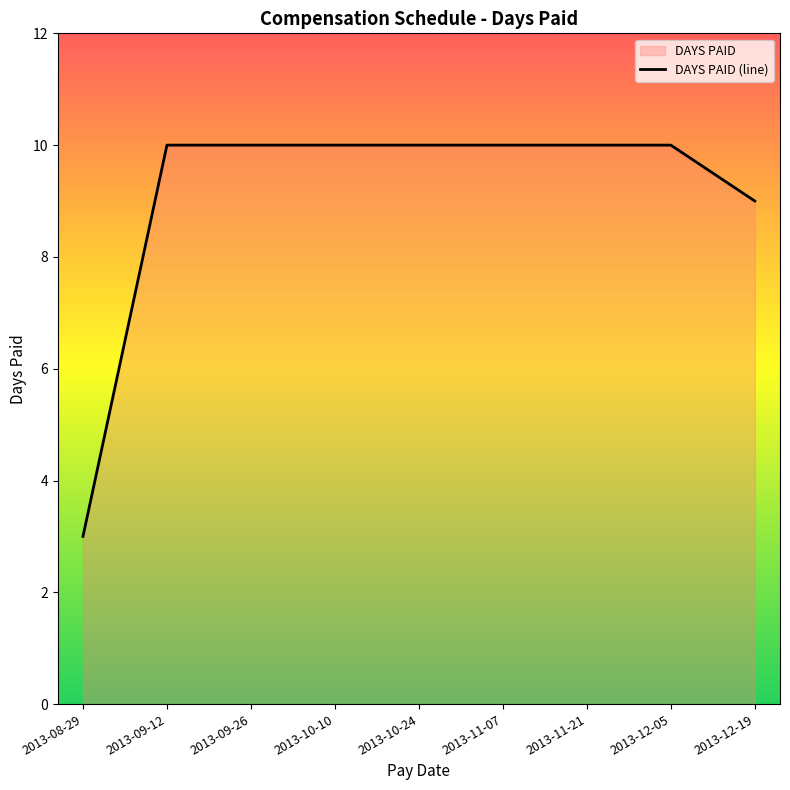

How many data points are less than 10?

2